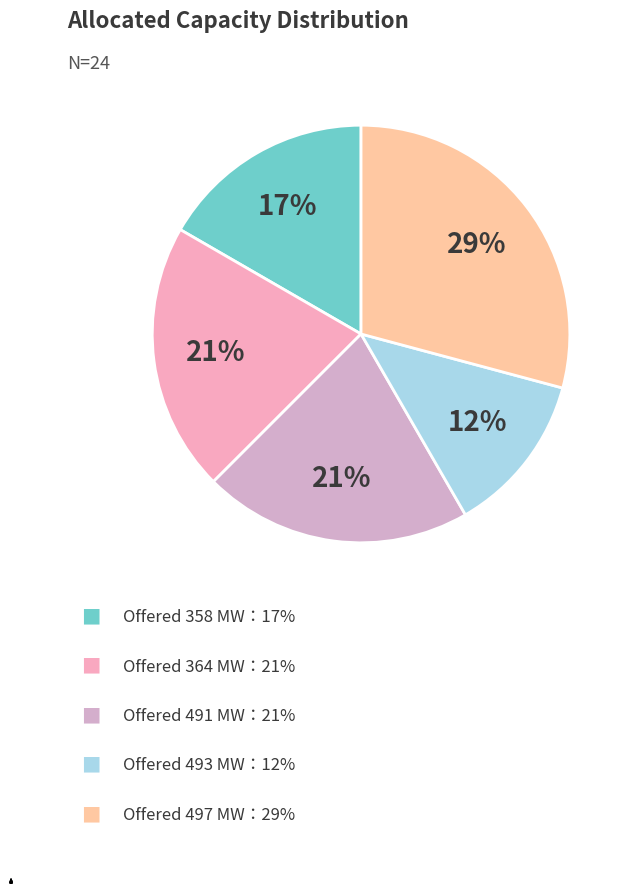

How many segments does this pie chart have?

5